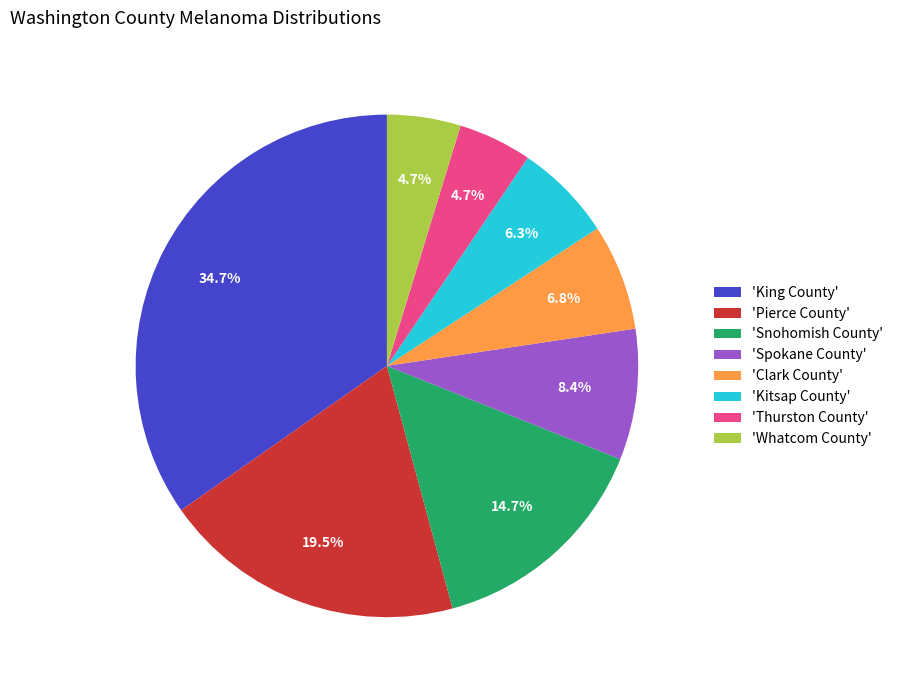

Which has a higher value, 'Kitsap County' or 'King County'?

'King County'